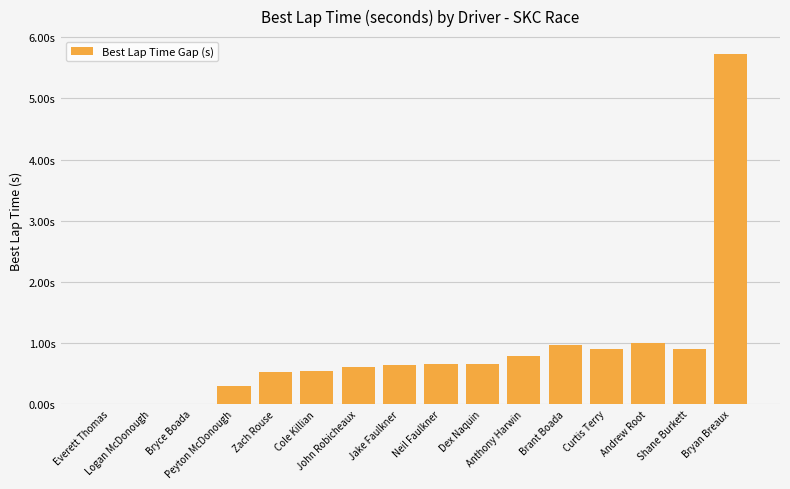

Where is the data nearest to the value 2?

Andrew Root